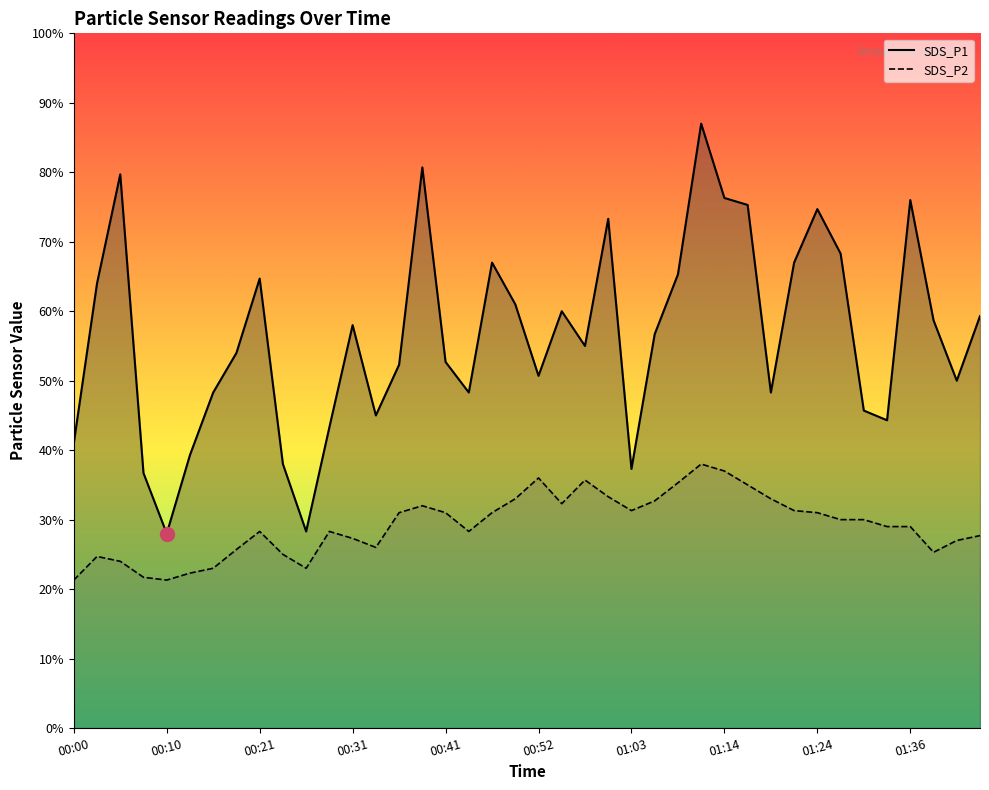

List the series in order of their overall mean, highest first.

SDS_P1, SDS_P2